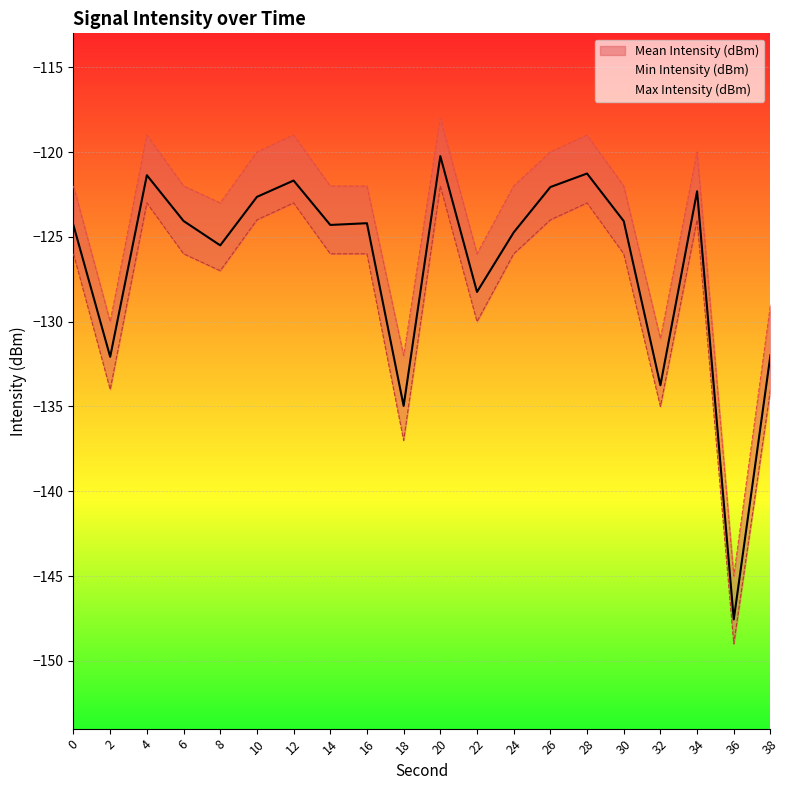

How many values in the Mean Intensity (dBm) series are below -124?

13